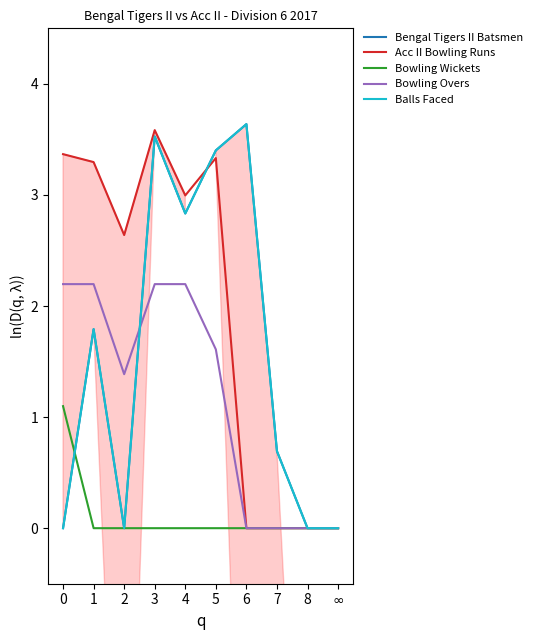

Does the chart display data point markers on the line(s)?

No